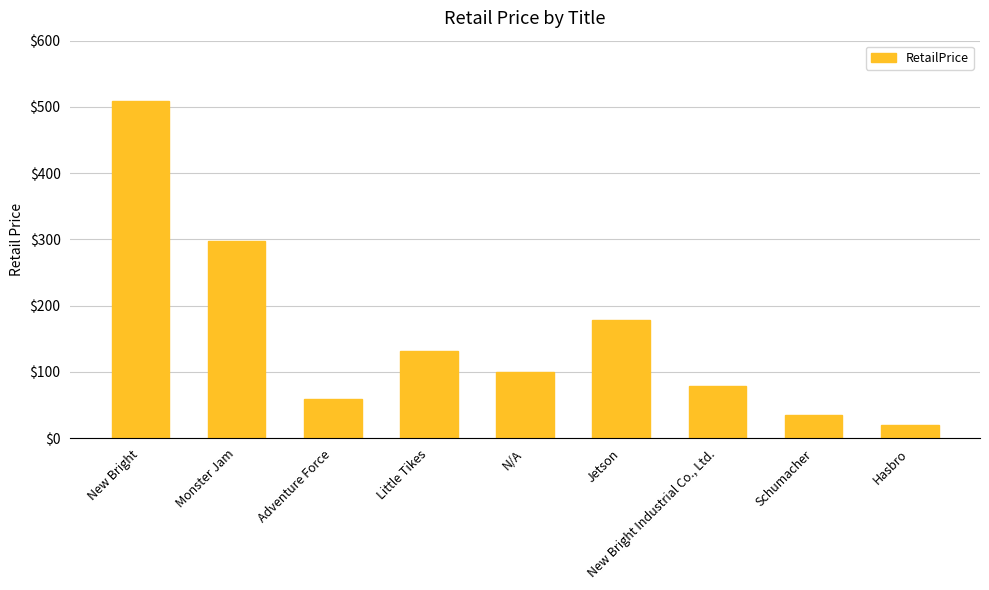

Between New Bright and Jetson, which is larger?

New Bright